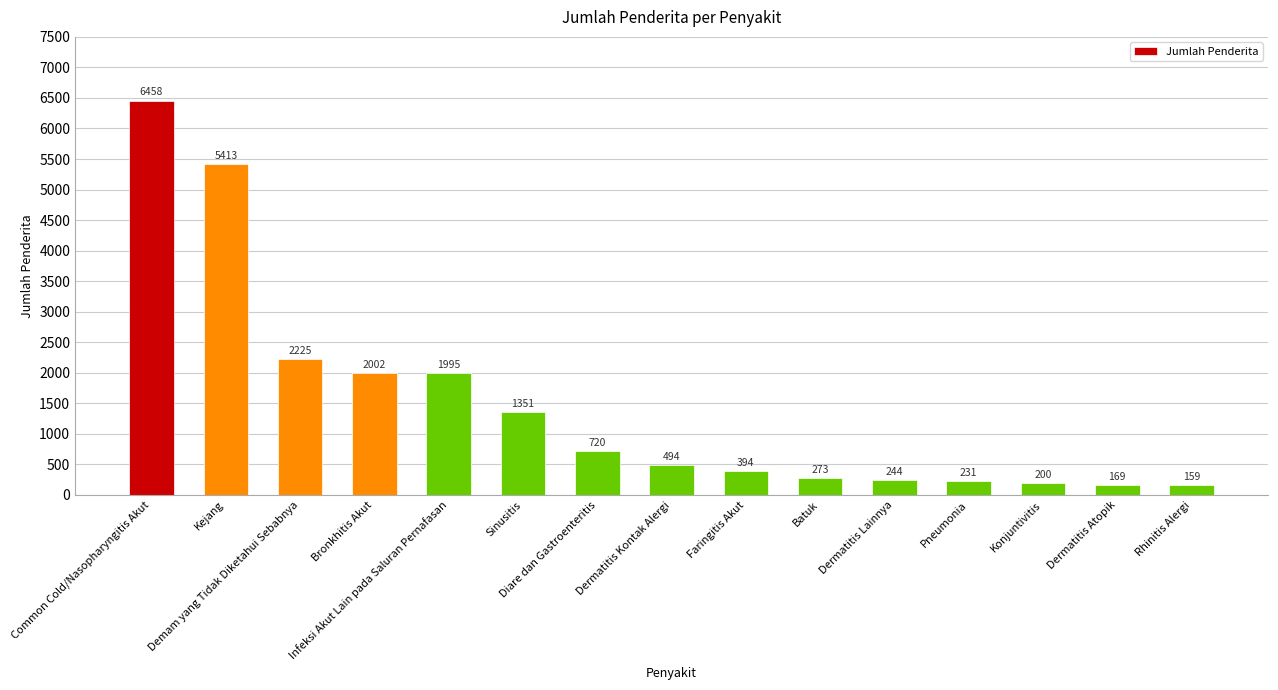

Is it true that the value at Sinusitis is 2261?

False